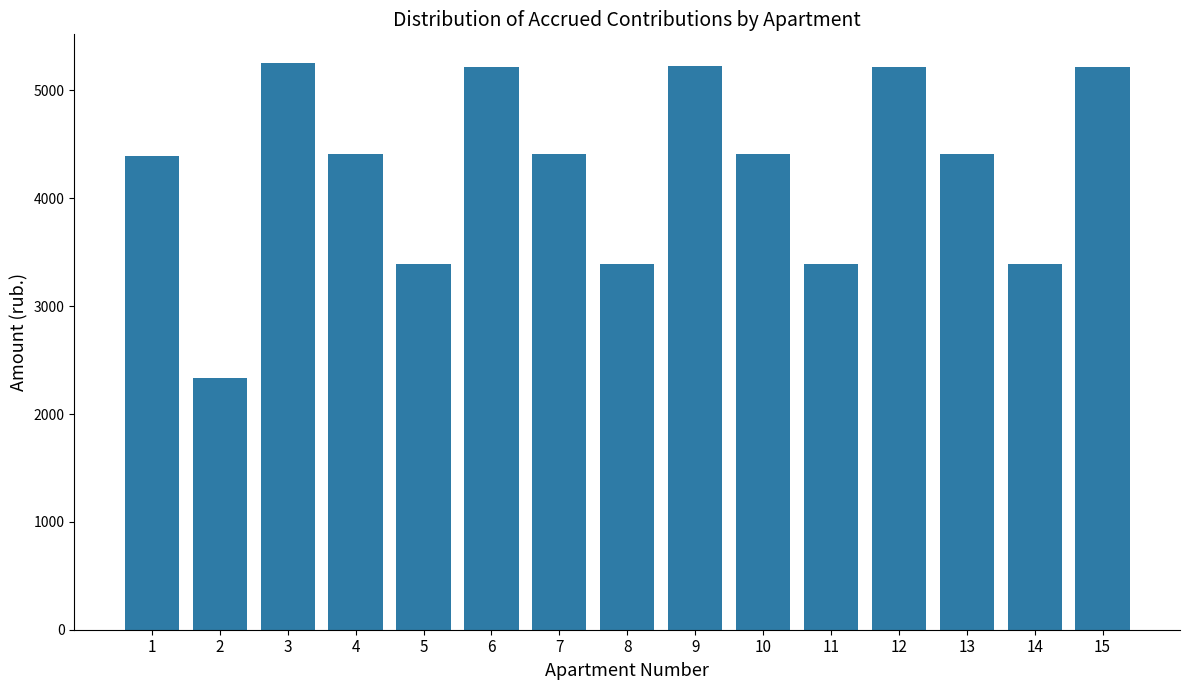

What is the difference between the maximum and minimum values?

2925.1